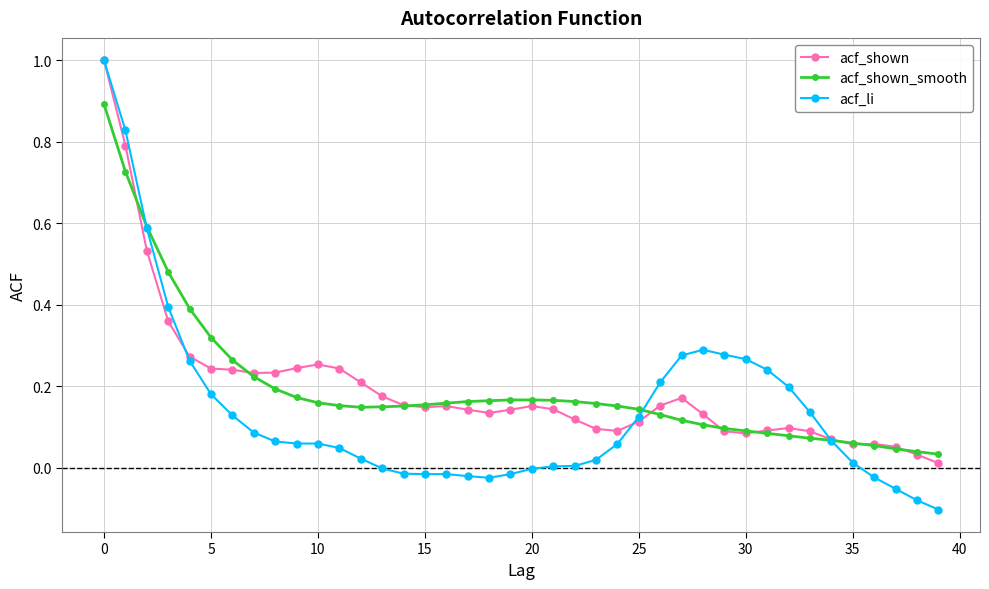

Does the chart display data point markers on the line(s)?

Yes